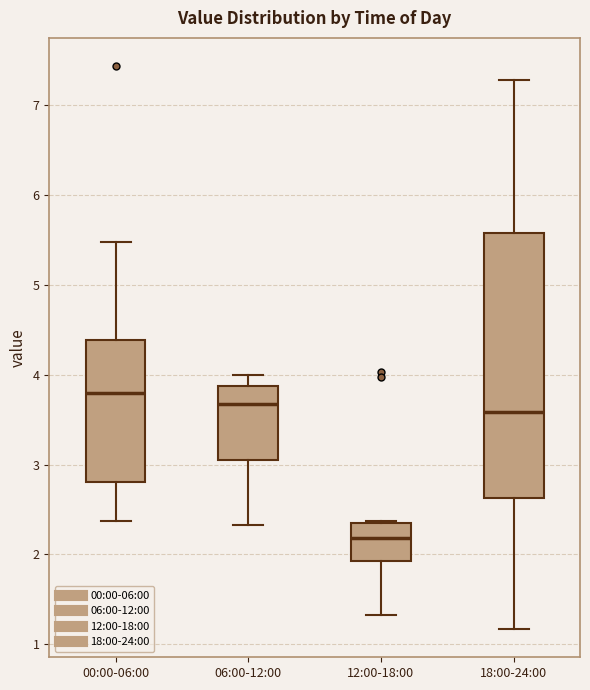

Reading left to right, read every box against the y-axis: the position of its median line, the range the box covers, and the ends of its whiskers. The values are not printed on the chart, so give them approximately, as read against the axis.

00:00-06:00: median 3.8, box 2.8 to 4.4, whiskers 2.4 to 5.5
06:00-12:00: median 3.7, box 3.1 to 3.9, whiskers 2.3 to 4.0
12:00-18:00: median 2.2, box 1.9 to 2.4, whiskers 1.3 to 2.4
18:00-24:00: median 3.6, box 2.6 to 5.6, whiskers 1.2 to 7.3